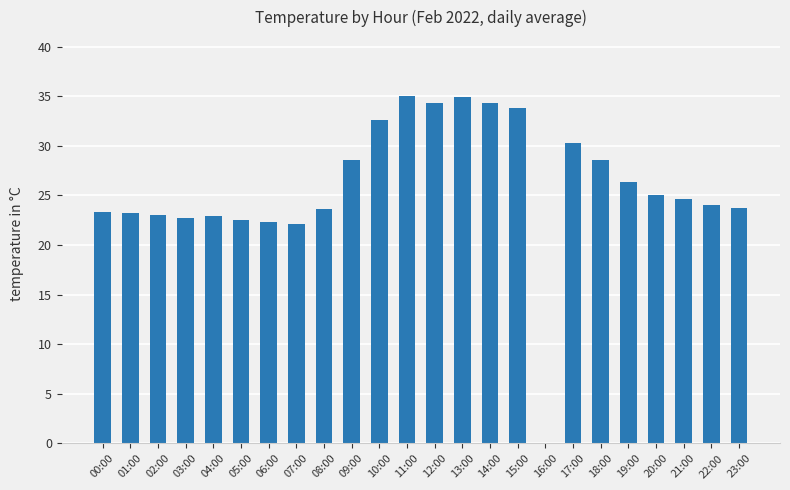

How many data points does each series have?

24